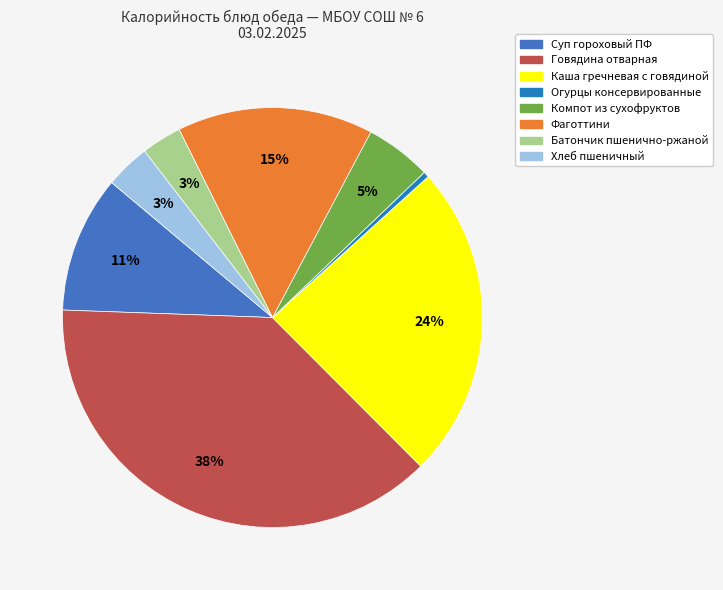

To the nearest percent, what portion does Каша гречневая с говядиной represent?

24%